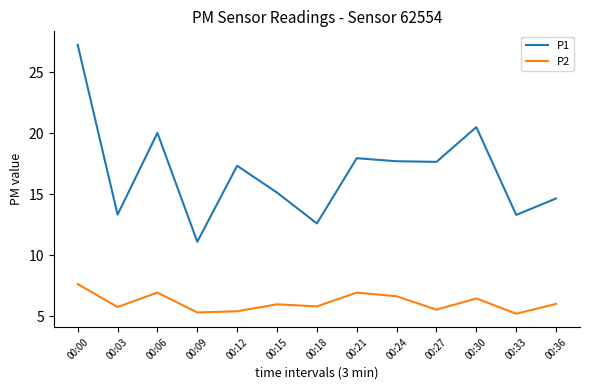

What are all the series names shown in the legend?

P1, P2